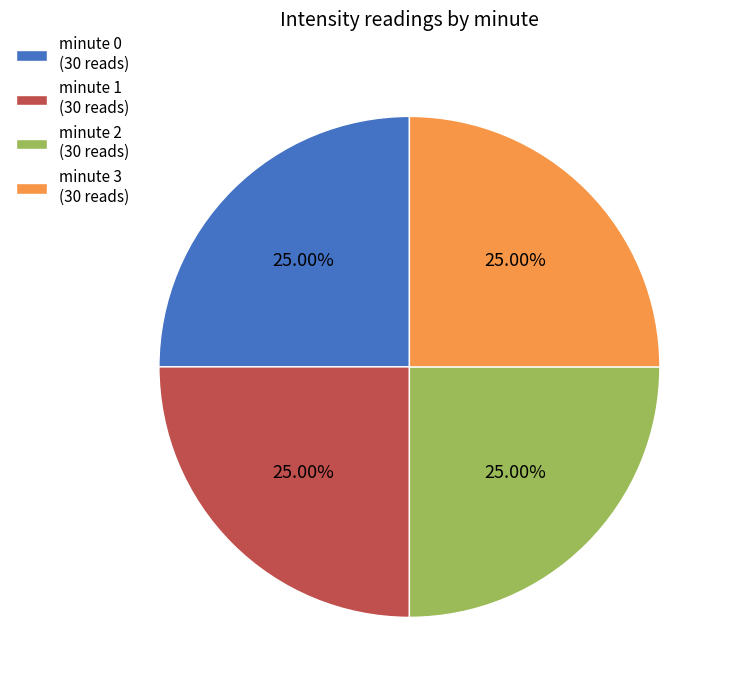

To the nearest percent, what is the average slice percentage?

25%